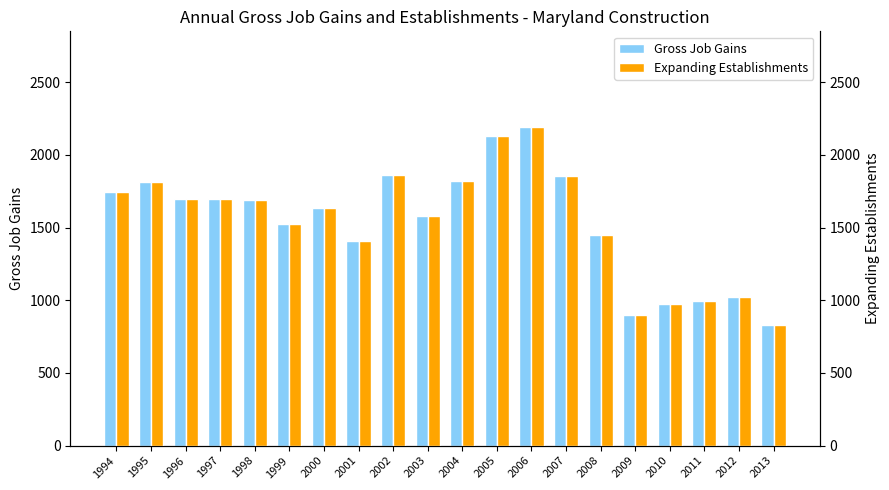

At 1997, list the series in order from smallest to largest.

Gross Job Gains, Expanding Establishments